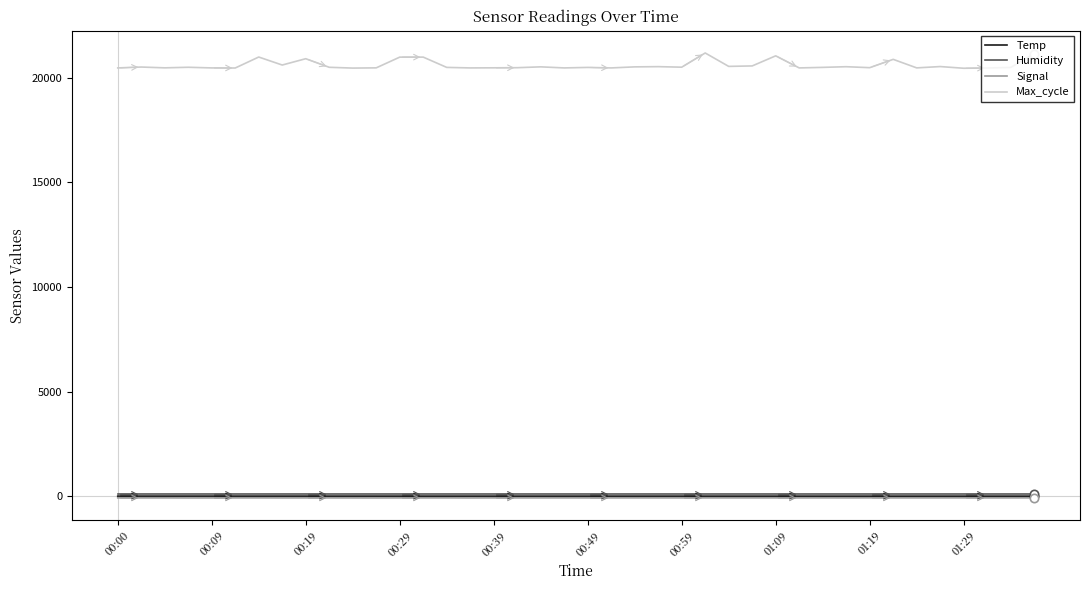

Which series has the largest range (max minus min)?

Max_cycle